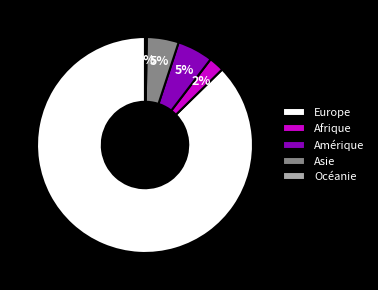

What percentage is the Amérique slice, to the nearest percent?

5%